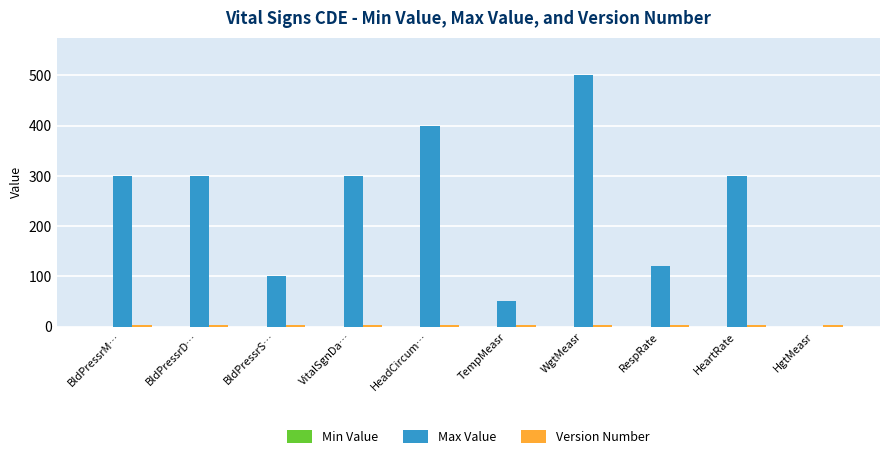

Which category has the highest value in the Max Value series?

WgtMeasr